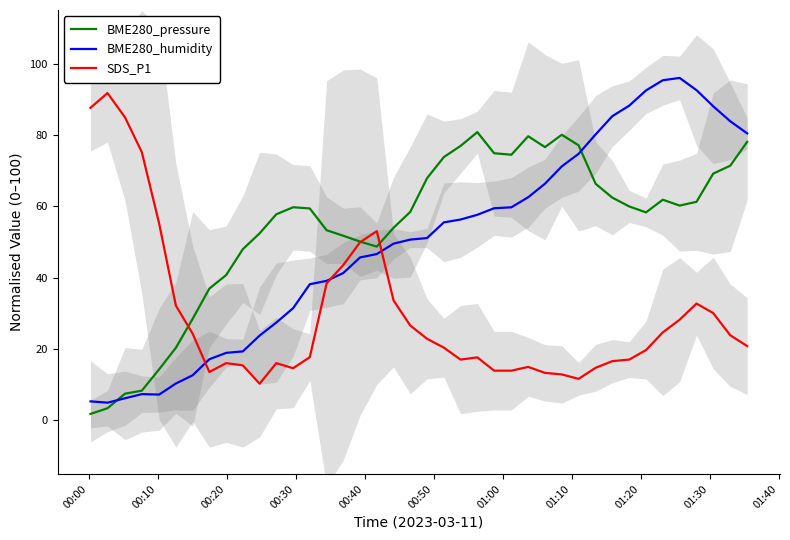

What is the lowest value of the SDS_P1 series?

10.3